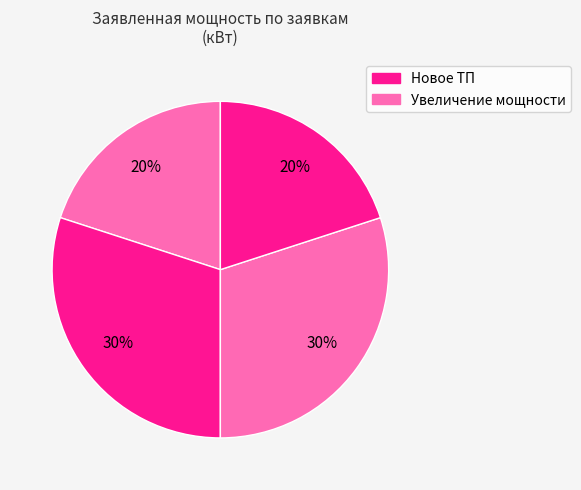

How many slices are in this pie chart?

4